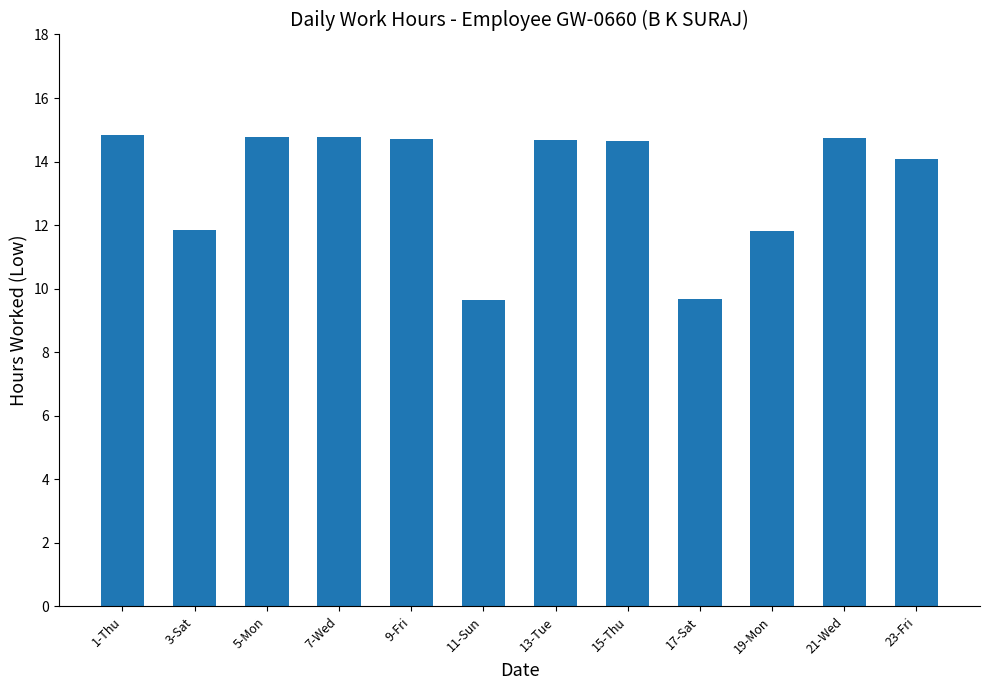

Approximately how many times larger is the value at 5-Mon compared to 13-Tue?

1.0